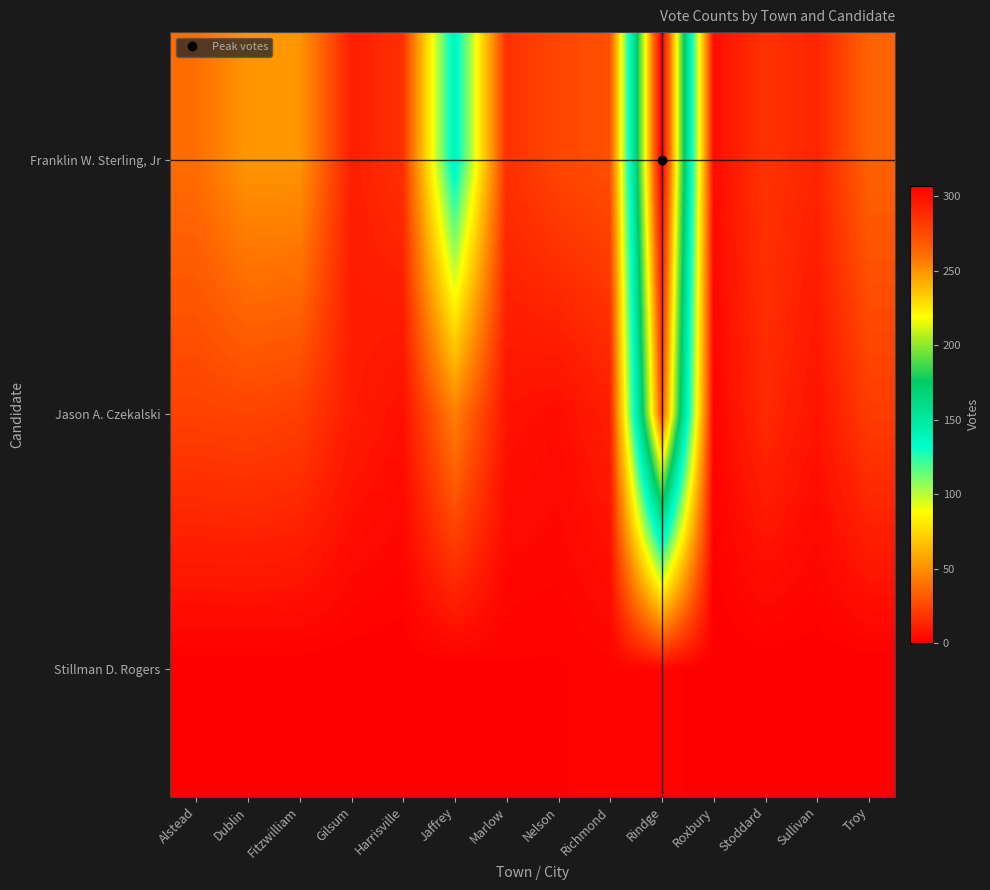

What is the total value across all series at Harrisville?

23